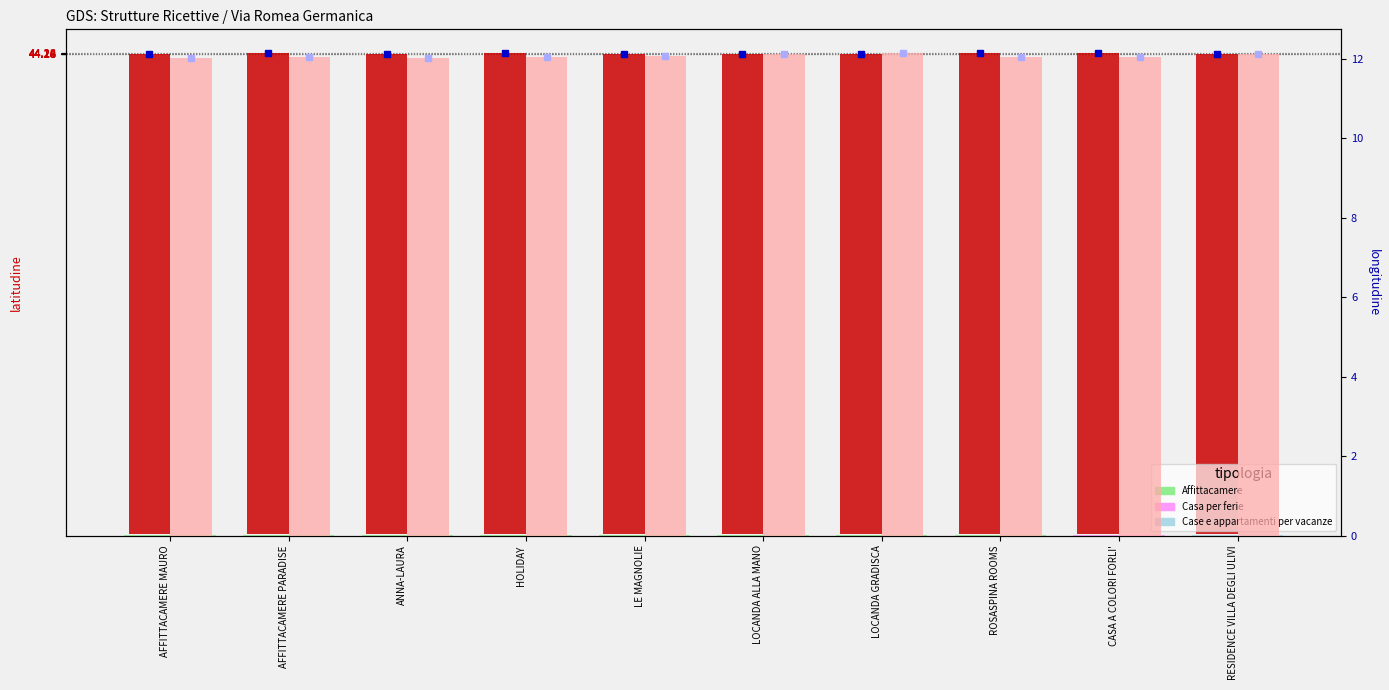

What is the spread (max minus min) of values at LOCANDA ALLA MANO?

32.1